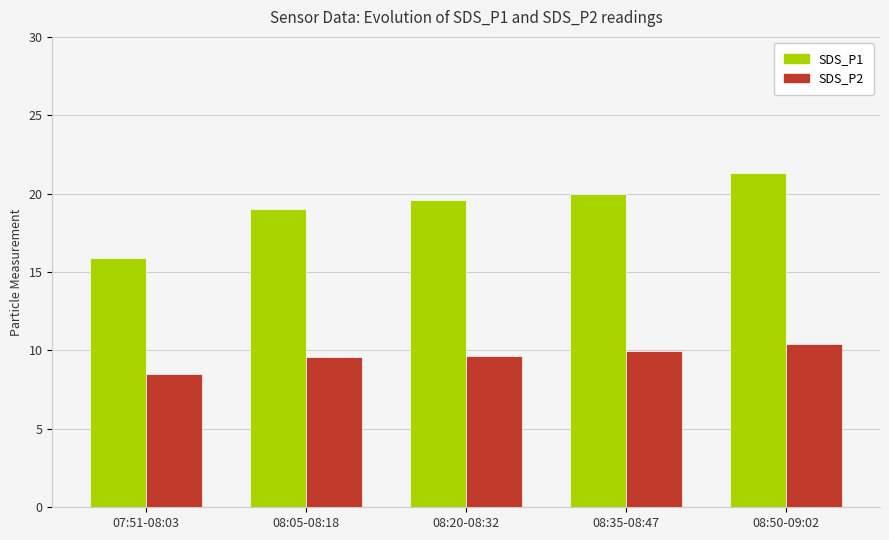

Which series has the widest spread of values?

SDS_P1